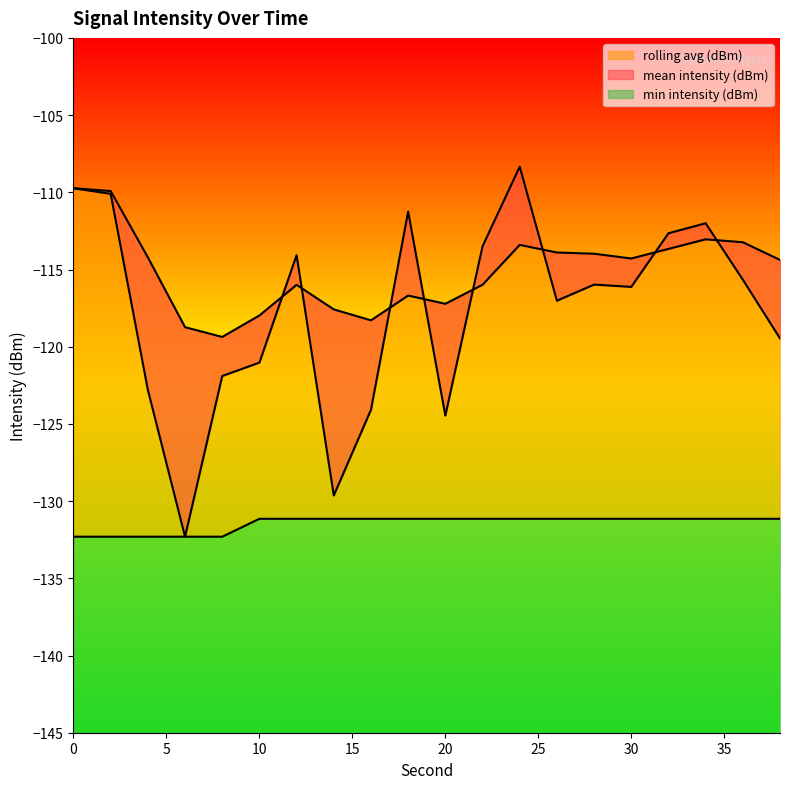

How many lines are shown in the chart?

3